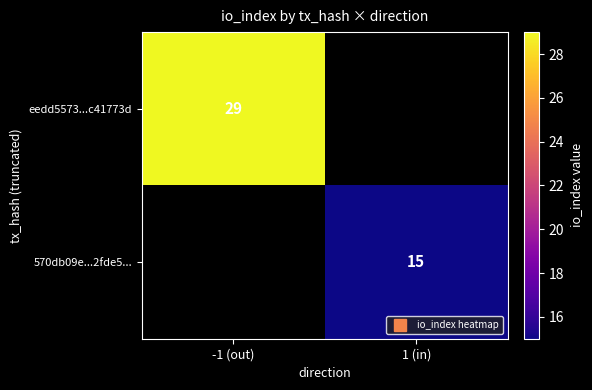

Where is eedd5573...c41773d nearest to the value 29?

-1 (out)